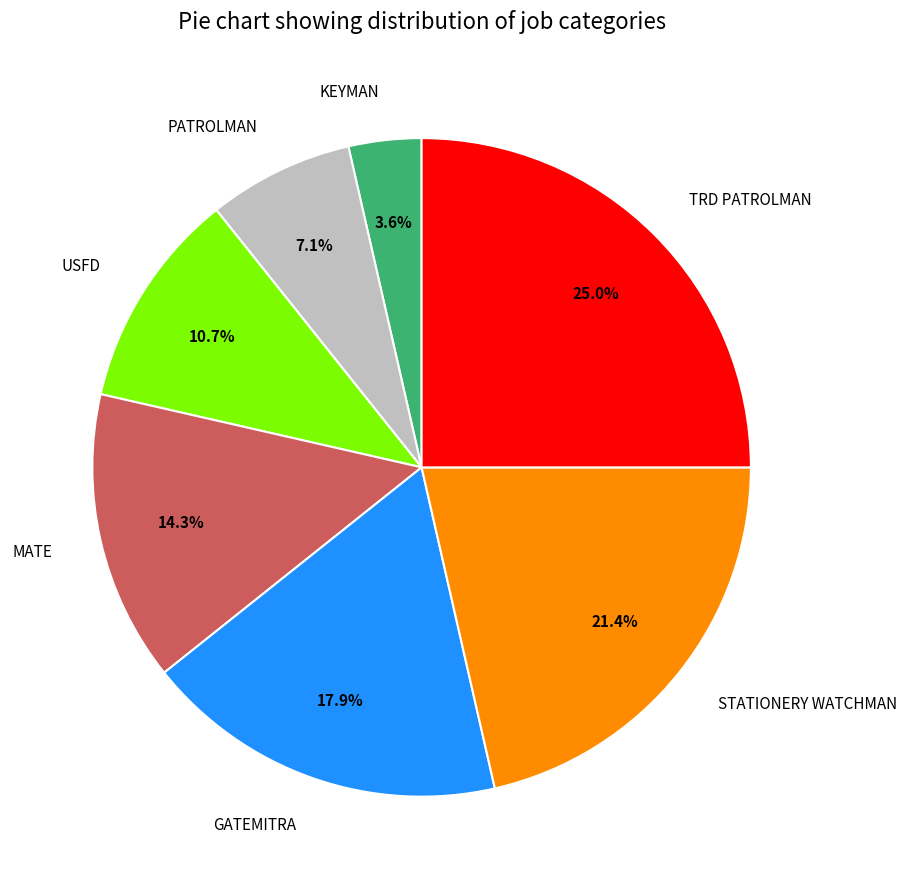

Which category has the smallest portion of the pie?

KEYMAN